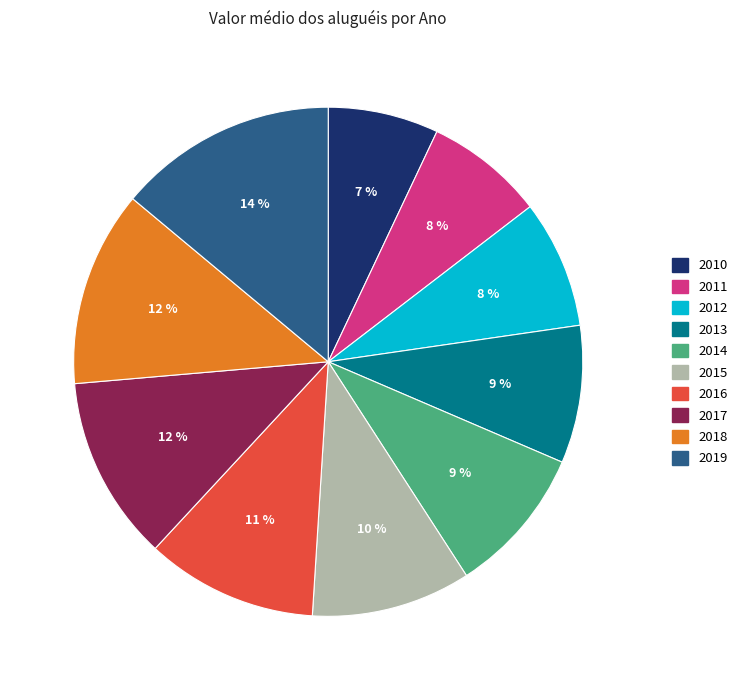

To the nearest percent, what is the average slice percentage?

10%